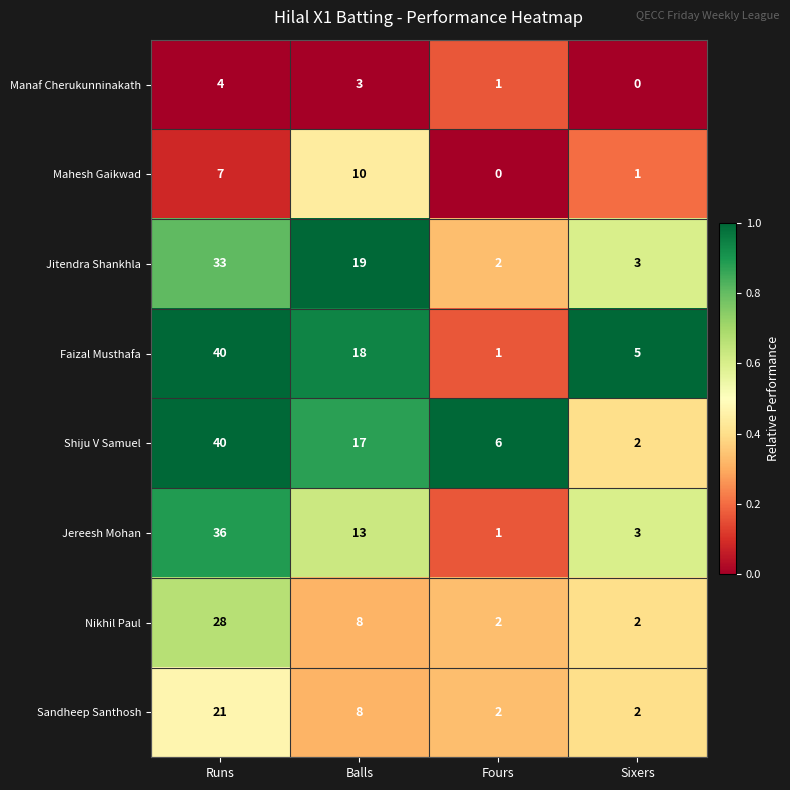

Which series changed the most between Runs and Fours?

Faizal Musthafa